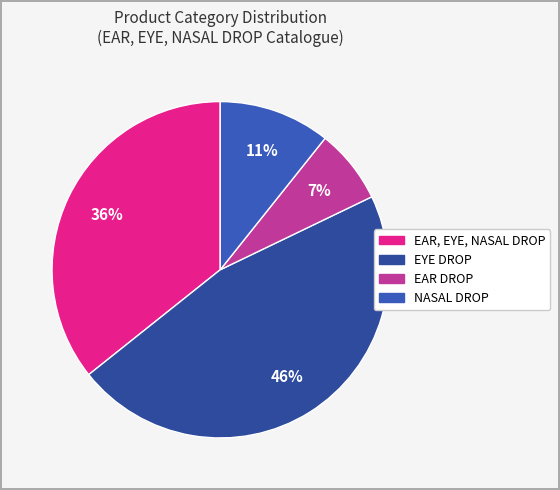

How much of the chart is everything except NASAL DROP?

89.3%